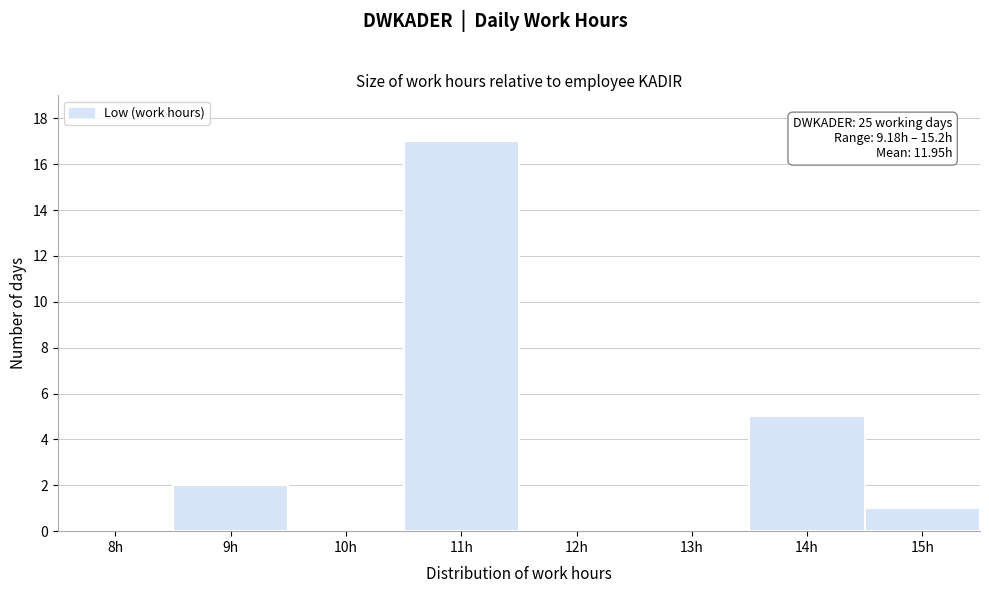

Reading left to right, extract all data points from this chart.

8h=0	9h=2	10h=0	11h=17	12h=0	13h=0	14h=5	15h=1